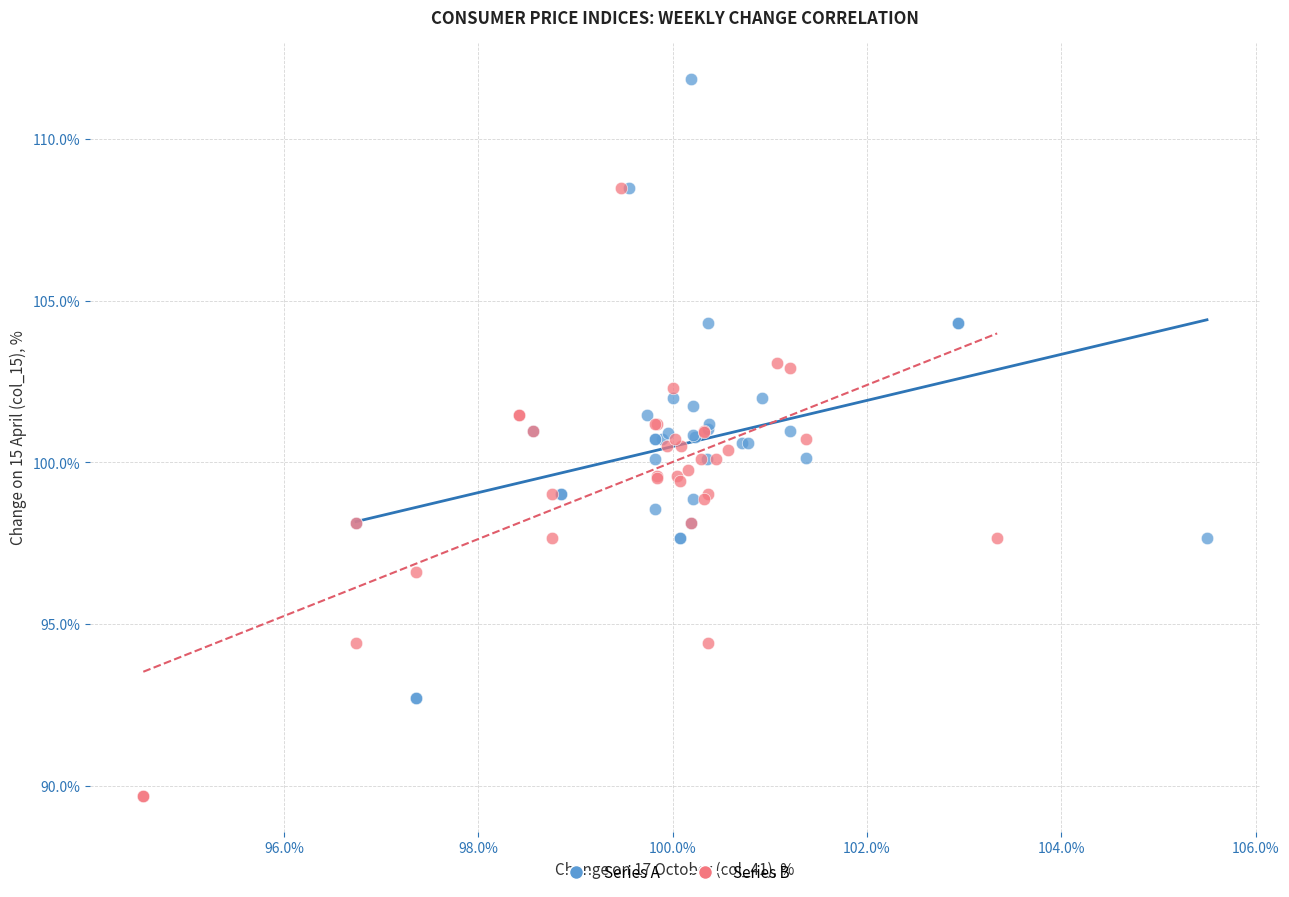

Which series has the largest Y range (max minus min)?

Series A